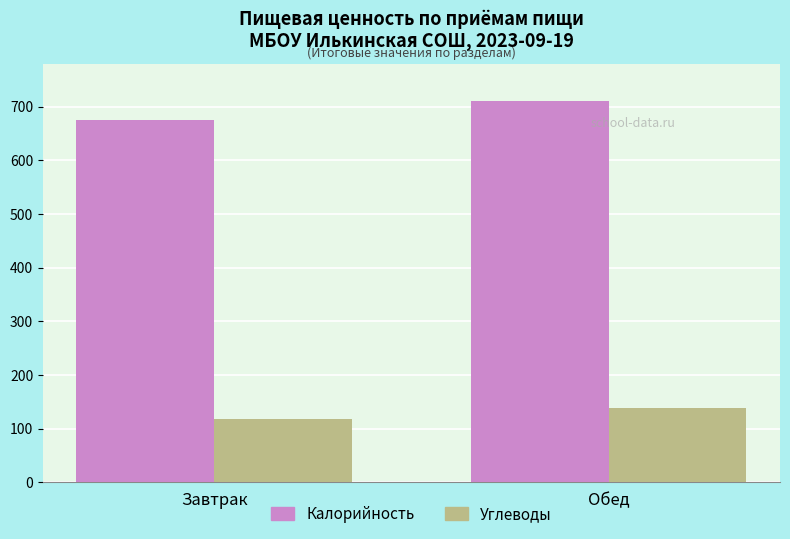

What is the minimum value shown in the chart?

118.5